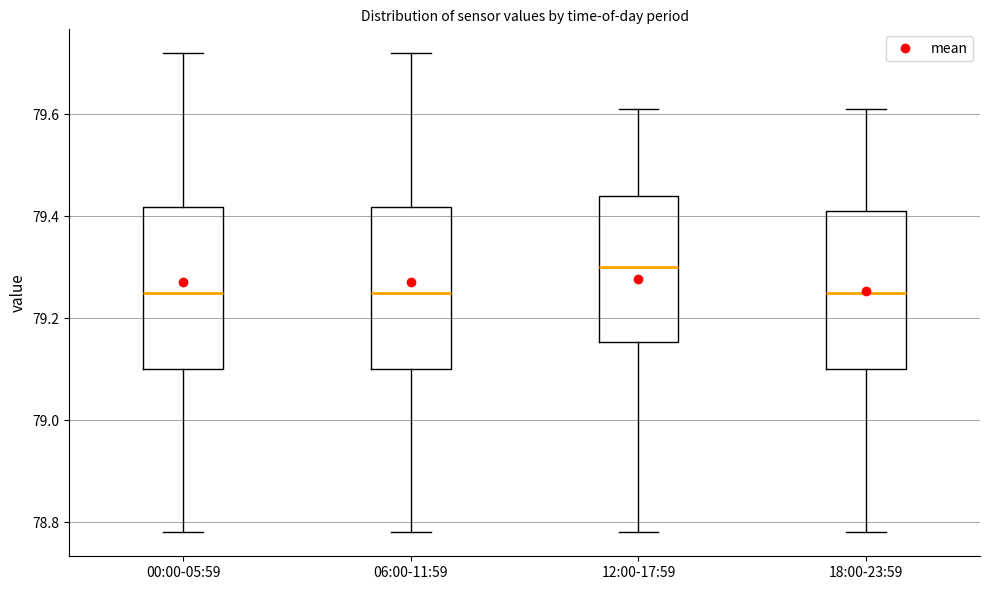

Reading left to right, transcribe this box plot: for each box, give where its median line is, the range the box spans, and where its two whiskers end, as read against the y-axis. The values are not printed on the chart, so give them approximately, as read against the axis.

00:00-05:59: median 79.26, box 79.10 to 79.42, whiskers 78.78 to 79.72
06:00-11:59: median 79.26, box 79.10 to 79.42, whiskers 78.78 to 79.72
12:00-17:59: median 79.30, box 79.16 to 79.44, whiskers 78.78 to 79.62
18:00-23:59: median 79.26, box 79.10 to 79.42, whiskers 78.78 to 79.62